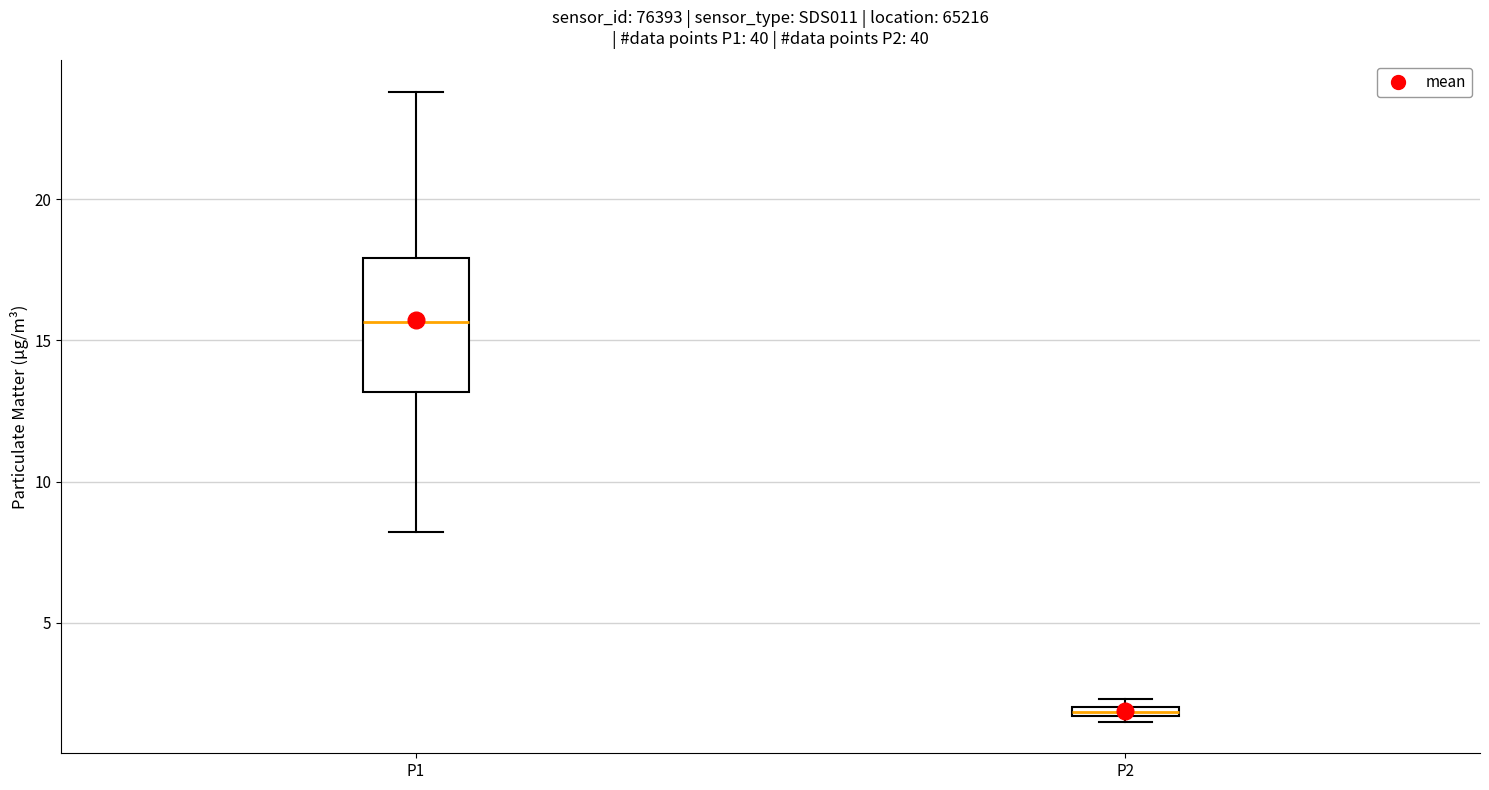

Which box has the highest median line?

P1